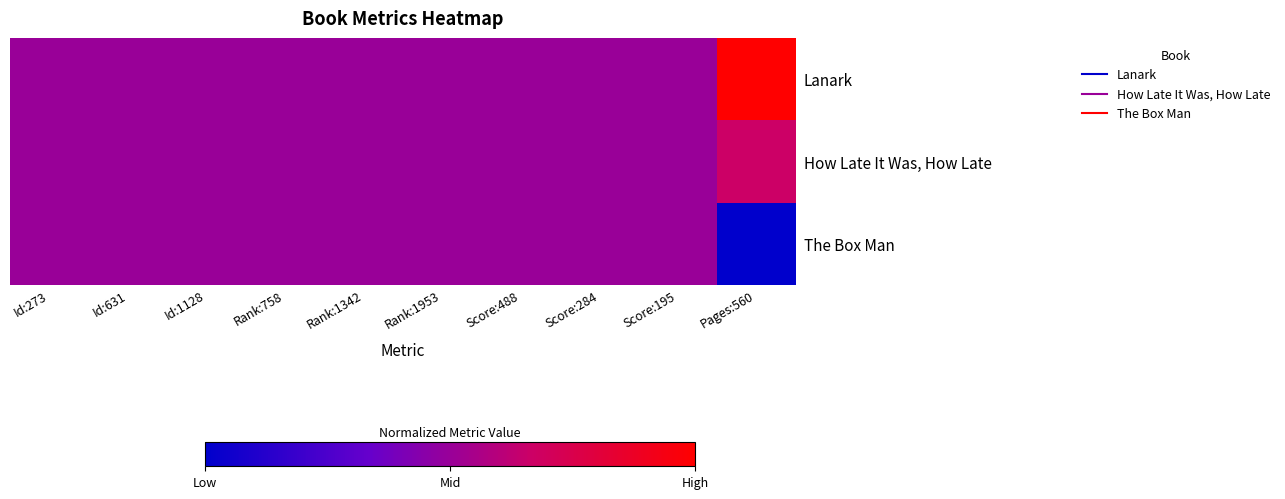

Which has a higher value, Pages:560 or Id:273?

Pages:560